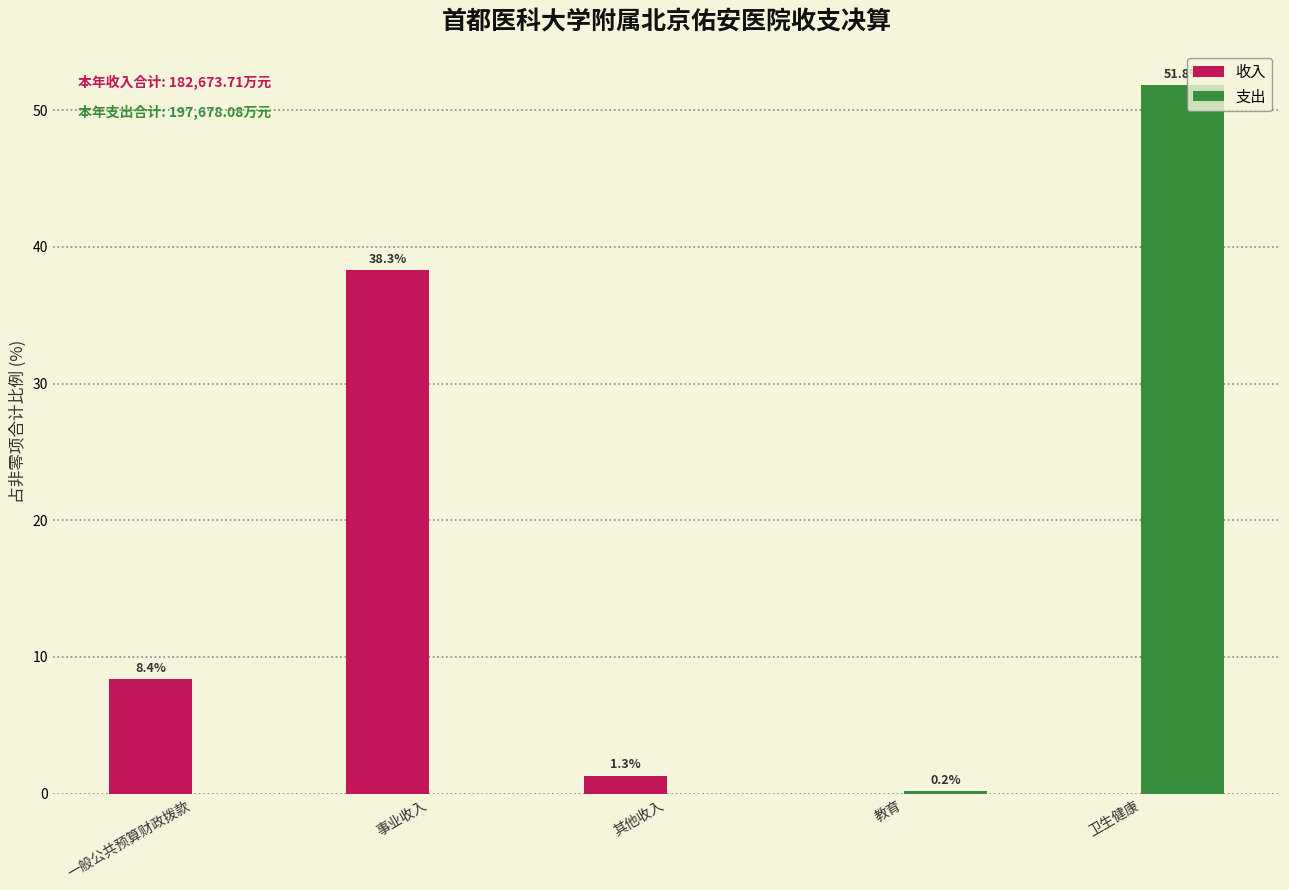

Reading left to right, list all the values displayed in this chart.

收入: 一般公共预算财政拨款=8.4	事业收入=38.3	其他收入=1.3	教育=0.0	卫生健康=0.0
支出: 一般公共预算财政拨款=0.0	事业收入=0.0	其他收入=0.0	教育=0.2	卫生健康=51.8